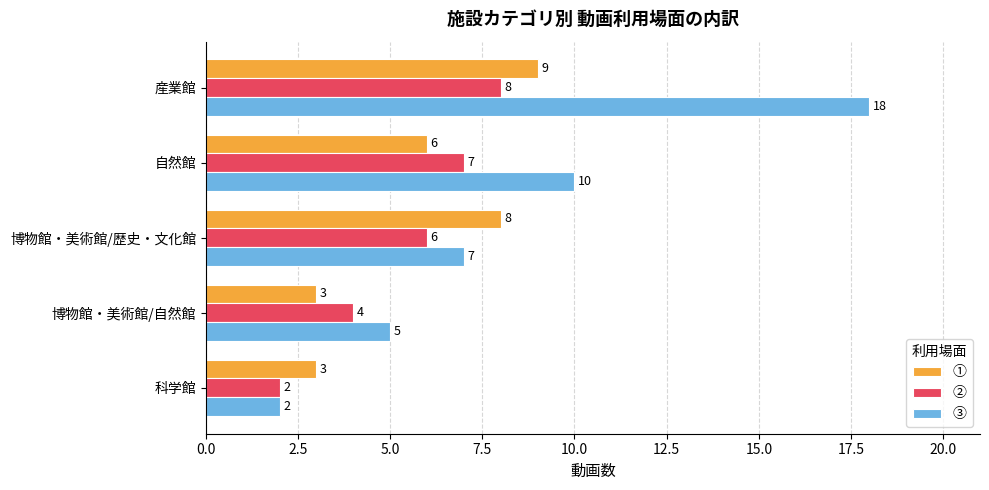

At which category does the chart reach its peak across all series?

産業館